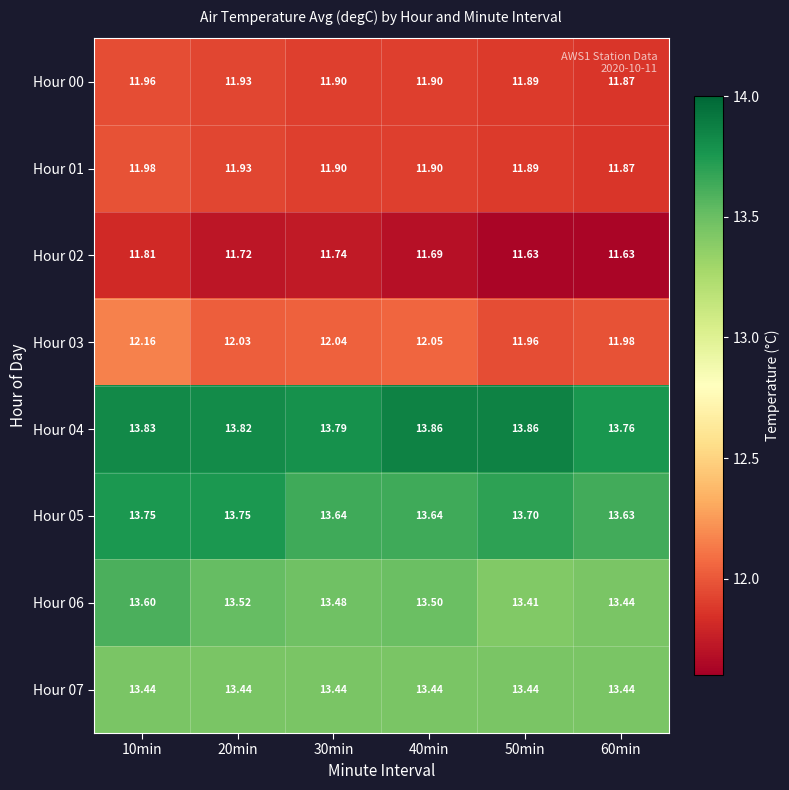

Is the value of Hour 03 at 30min greater than the value of Hour 06 at 40min?

No